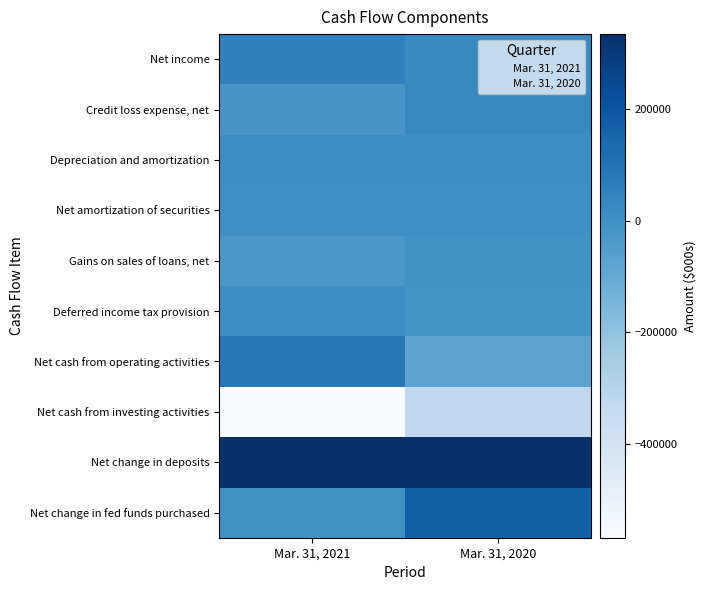

Reading left to right, list all the values displayed in this chart.

Net income: Mar. 31, 2021=51962	Mar. 31, 2020=22218
Credit loss expense, net: Mar. 31, 2021=-19868	Mar. 31, 2020=27364
Depreciation and amortization: Mar. 31, 2021=11126	Mar. 31, 2020=8996
Net amortization of securities: Mar. 31, 2021=5430	Mar. 31, 2020=1918
Gains on sales of loans, net: Mar. 31, 2021=-25796	Mar. 31, 2020=-7085
Deferred income tax provision: Mar. 31, 2021=9000	Mar. 31, 2020=-11600
Net cash from operating activities: Mar. 31, 2021=83343	Mar. 31, 2020=-79163
Net cash from investing activities: Mar. 31, 2021=-567776	Mar. 31, 2020=-327553
Net change in deposits: Mar. 31, 2021=334676	Mar. 31, 2020=330207
Net change in fed funds purchased: Mar. 31, 2021=-3528	Mar. 31, 2020=165801